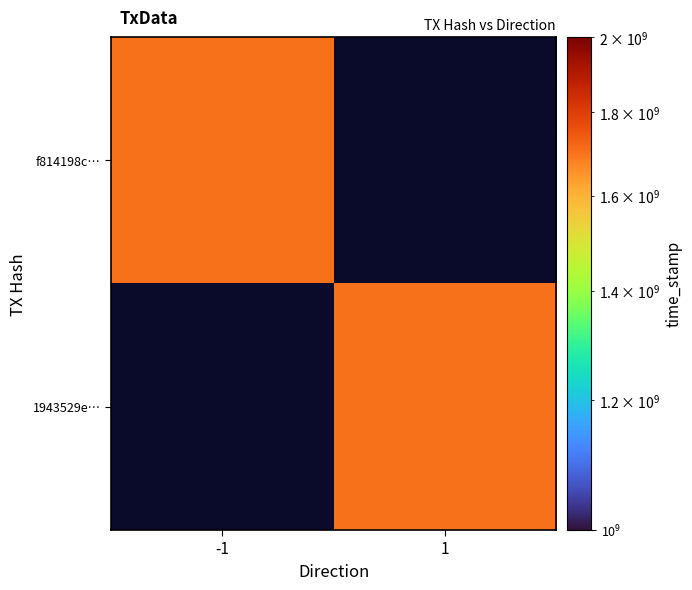

How many data points does each series have?

2